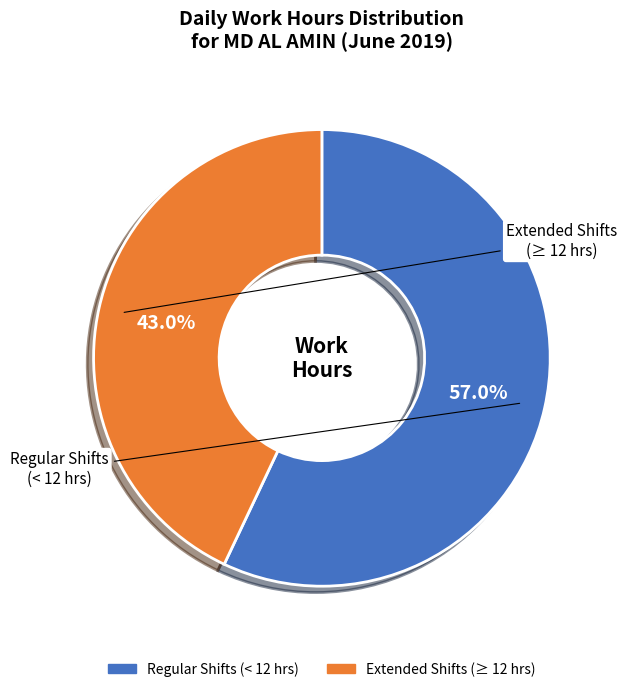

Is there a majority slice in this chart?

Yes